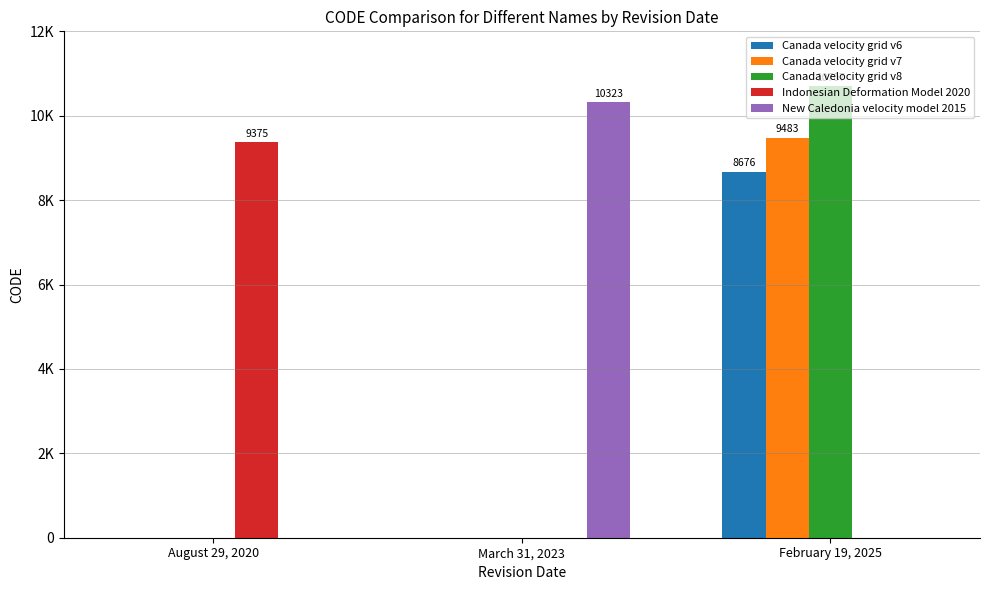

At which category is the sum across all series the highest?

February 19, 2025